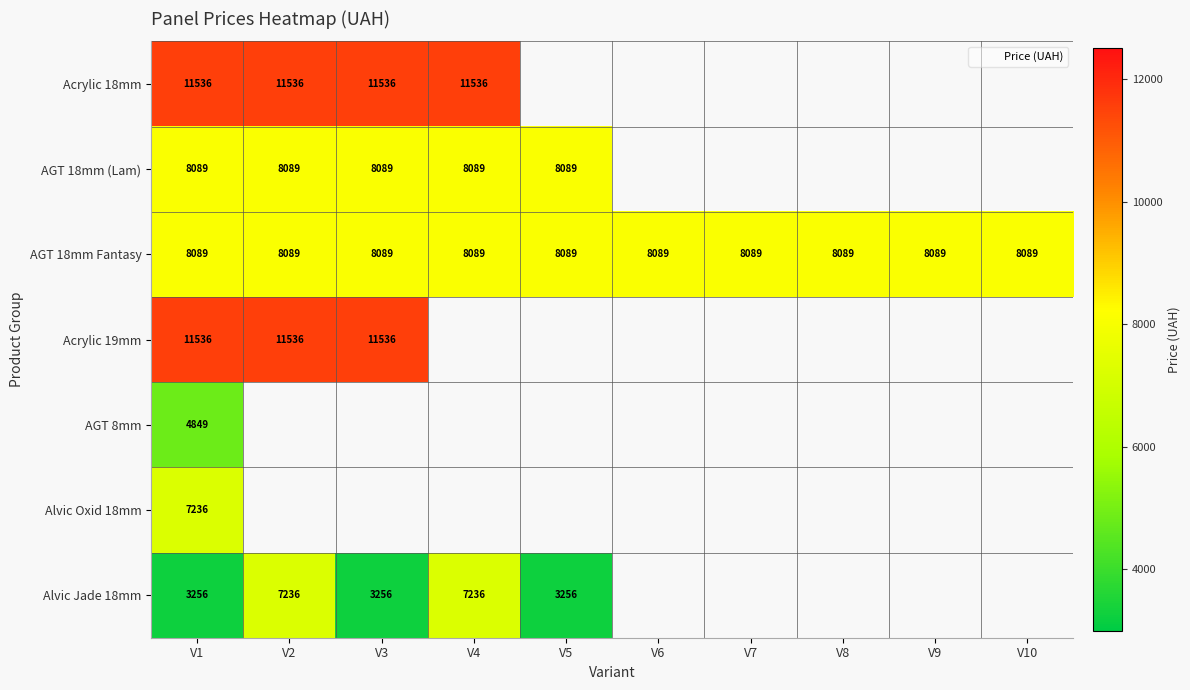

List the labels in order of Acrylic 19mm value, smallest first.

V1, V2, V3, V4, V5, V6, V7, V8, V9, V10